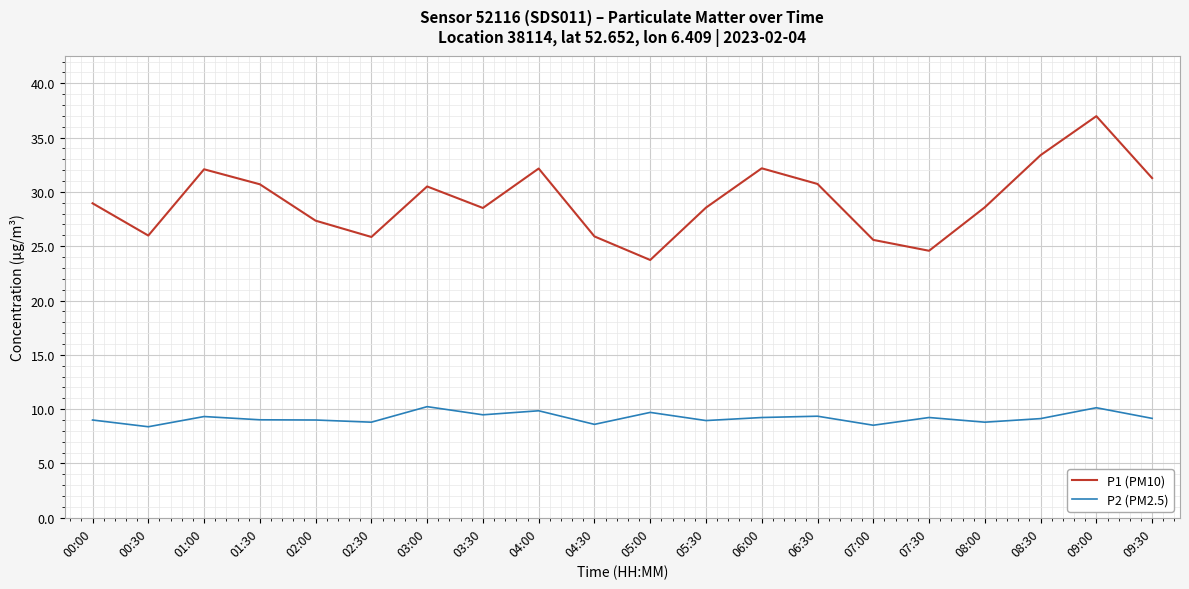

The value of P2 (PM2.5) at 05:30 is 14.3. True or false?

False